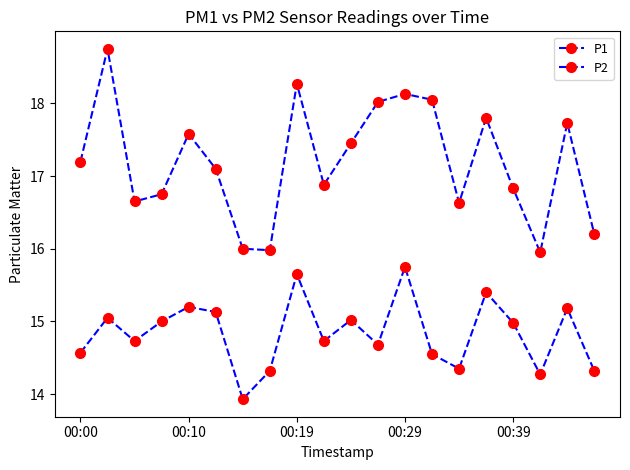

How many values in the P1 series exceed 17?

11